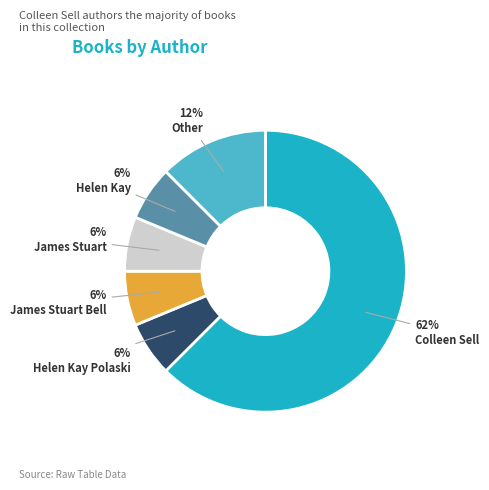

To the nearest percent, what percentage of the pie is Helen Kay Polaski?

6%